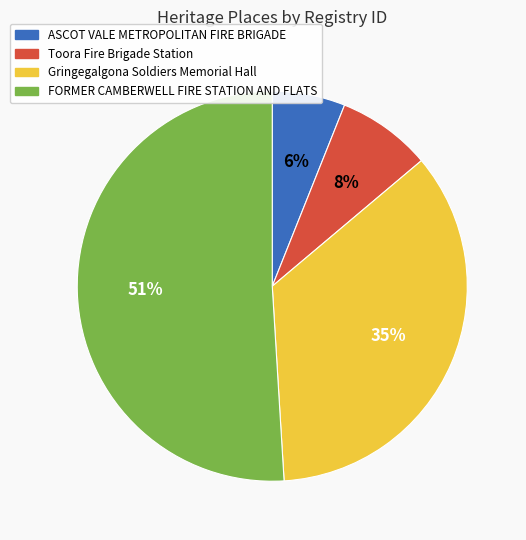

To the nearest percent, what is the difference between the FORMER CAMBERWELL FIRE STATION AND FLATS and ASCOT VALE METROPOLITAN FIRE BRIGADE slice percentages?

45%